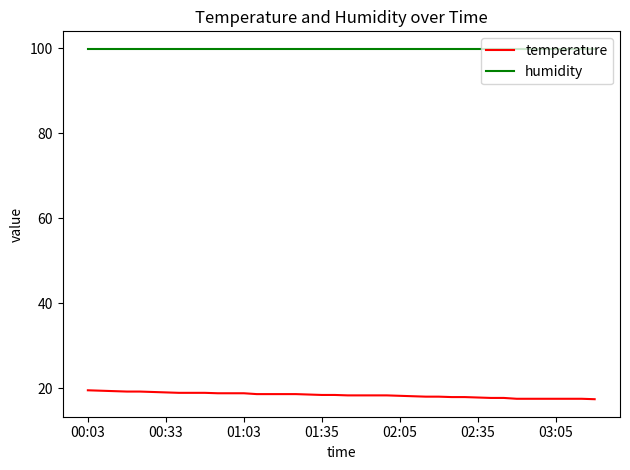

Which series has the widest spread of values?

temperature